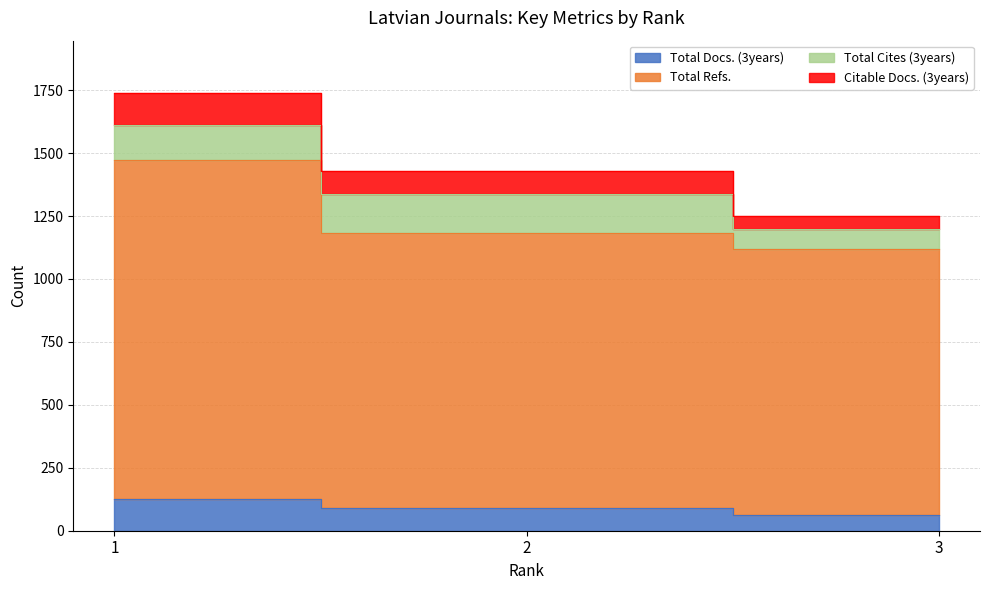

Rank the categories by Total Refs. value from lowest to highest.

3, 2, 1